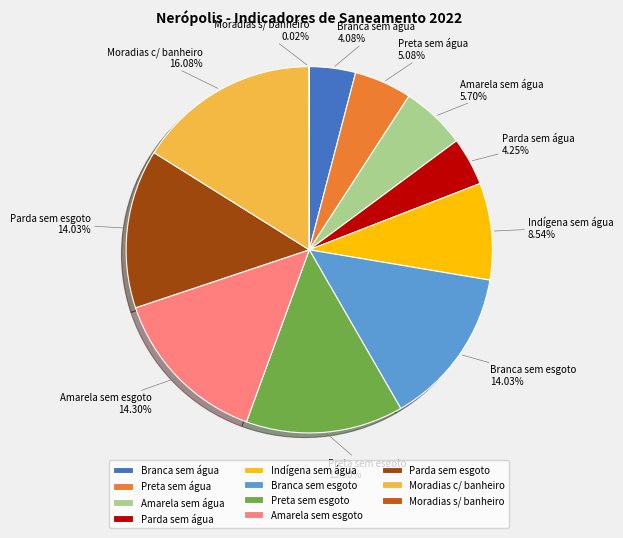

Which has a higher value, Preta sem esgoto or Branca sem água?

Preta sem esgoto